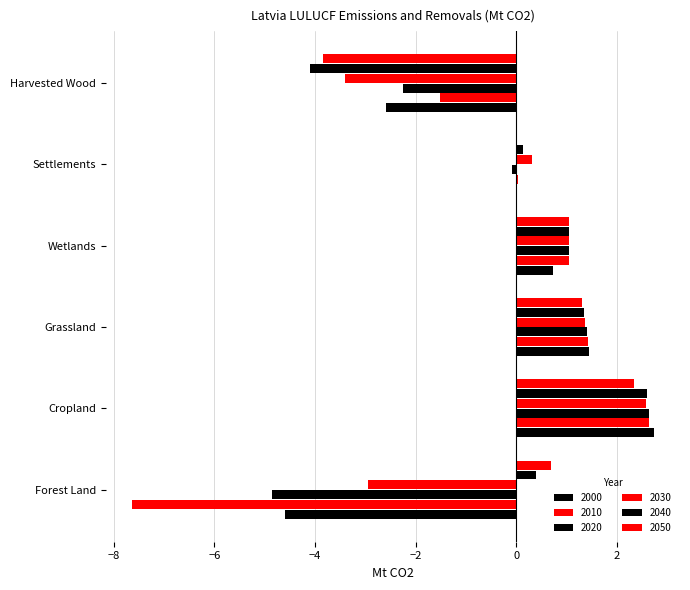

At which label is 2010 closest to -2?

Harvested Wood